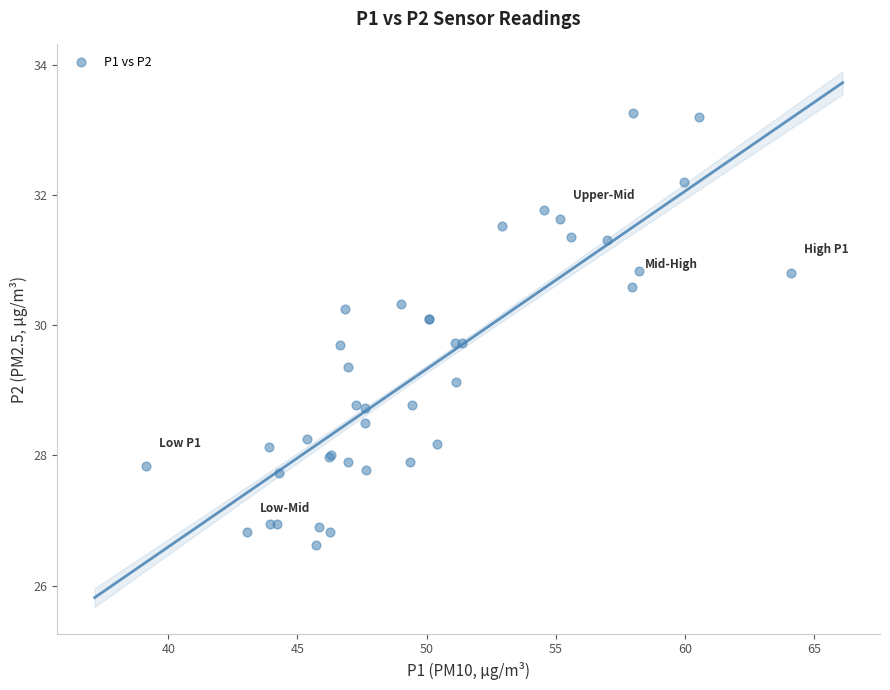

What Y value in the scatter plot is closest to 29?

29.1